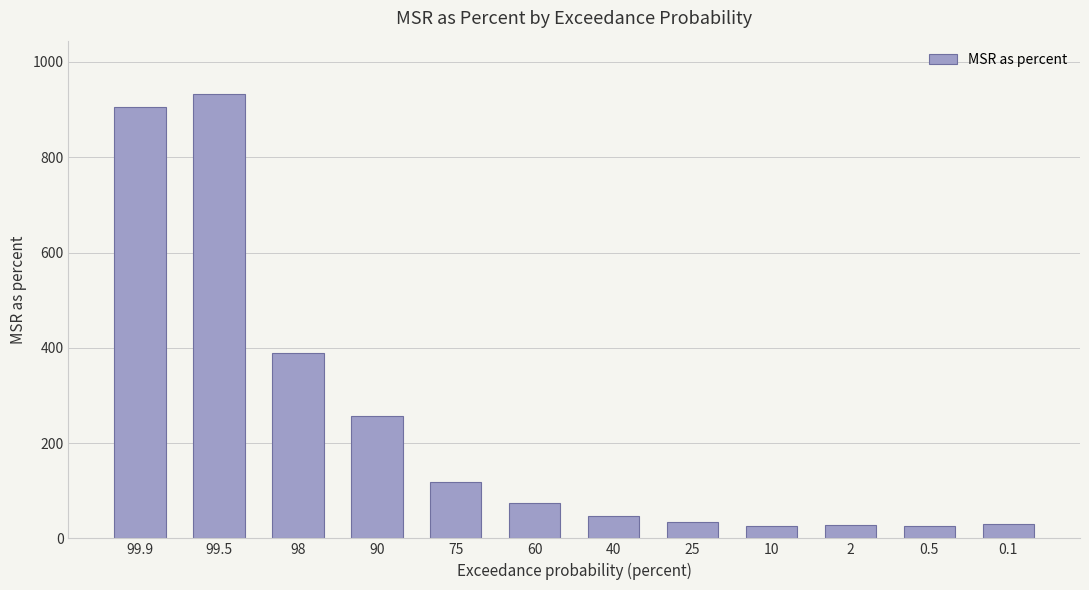

How many data points are above 73?

6